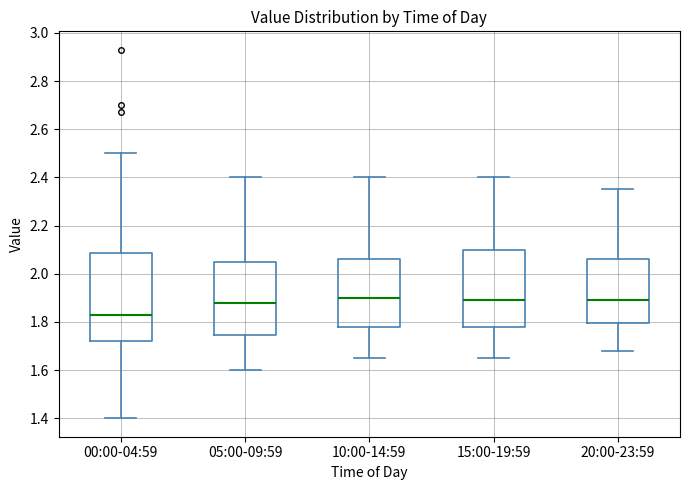

Which box's median line is the lowest?

00:00-04:59